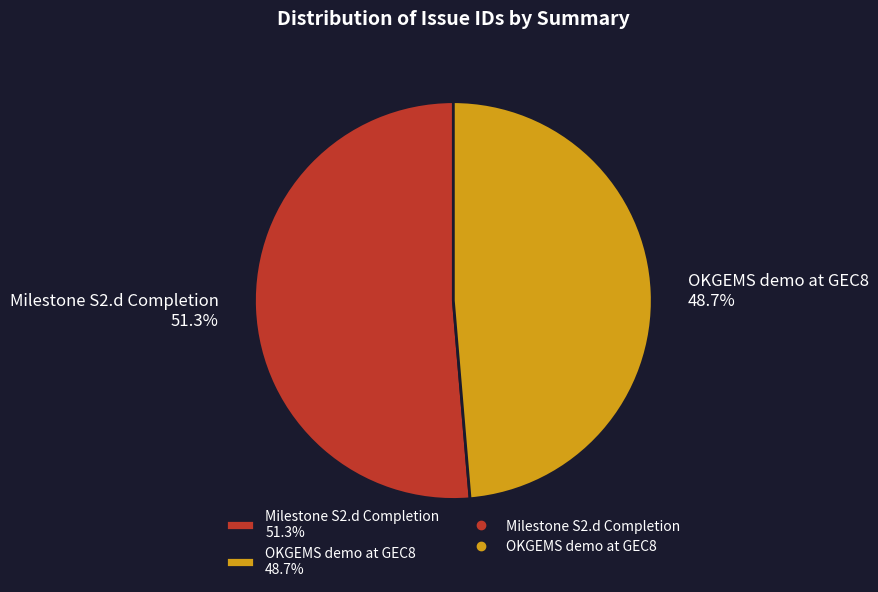

How many slices are in this pie chart?

2